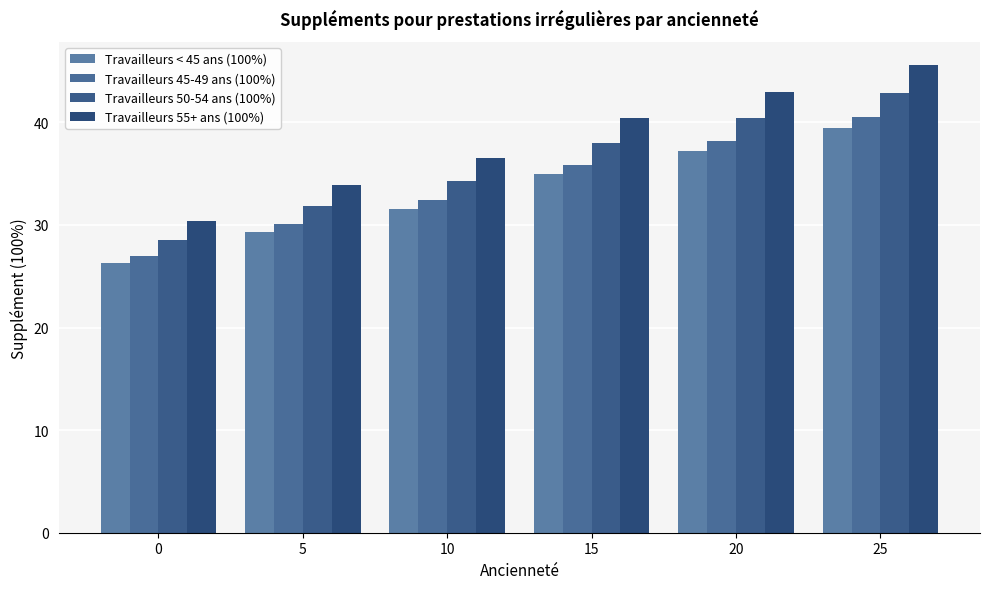

The Travailleurs < 45 ans (100%) series shows 45.5 at 10. True or false?

False